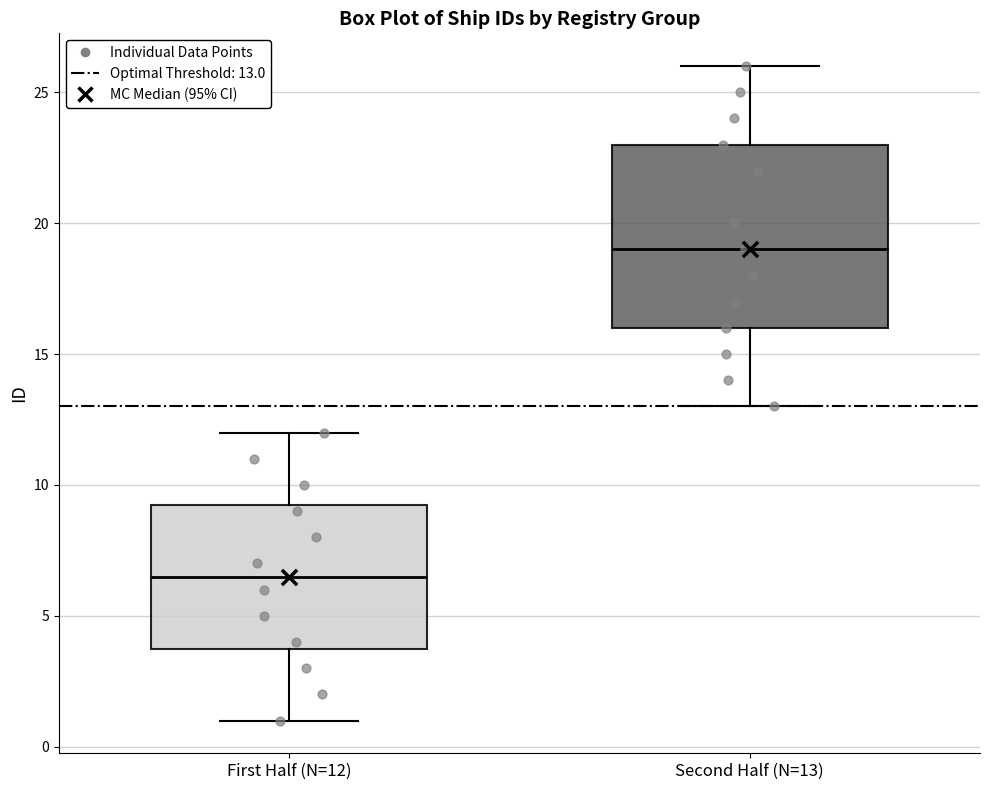

Reading left to right, read every box against the y-axis: the position of its median line, the range the box covers, and the ends of its whiskers. The values are not printed on the chart, so give them approximately, as read against the axis.

First Half (N=12): median 6.5, box 4.0 to 9.5, whiskers 1.0 to 12.0
Second Half (N=13): median 19.0, box 16.0 to 23.0, whiskers 13.0 to 26.0